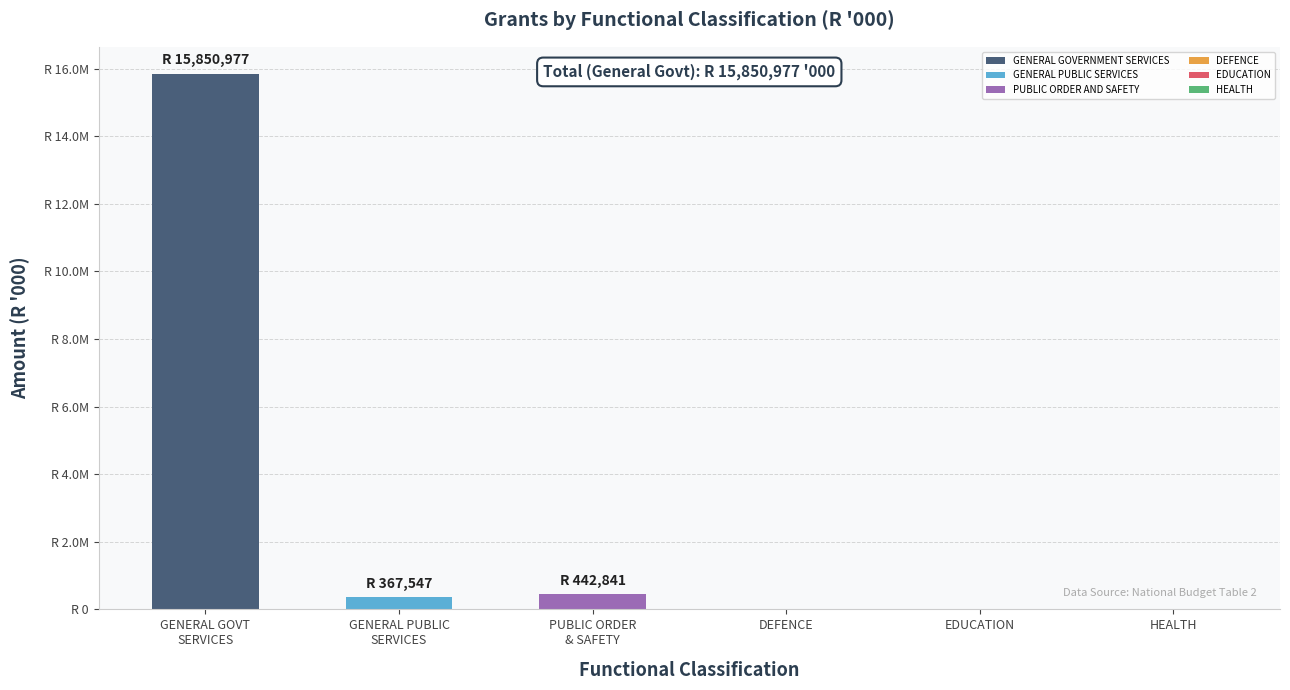

The chart shows a value of -8238715 at EDUCATION. True or false?

False